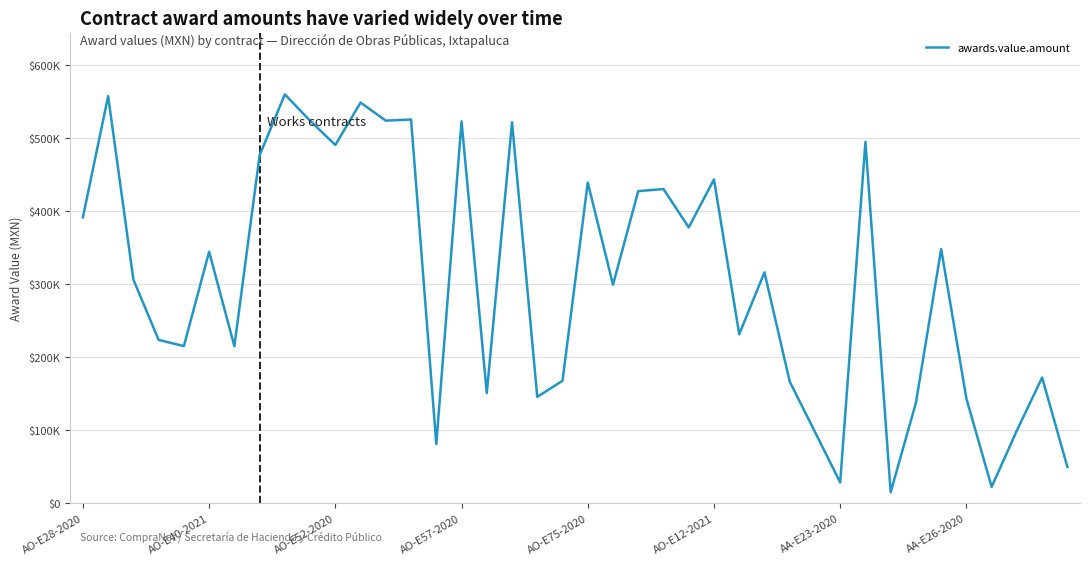

What is the smallest value displayed?

15490.5